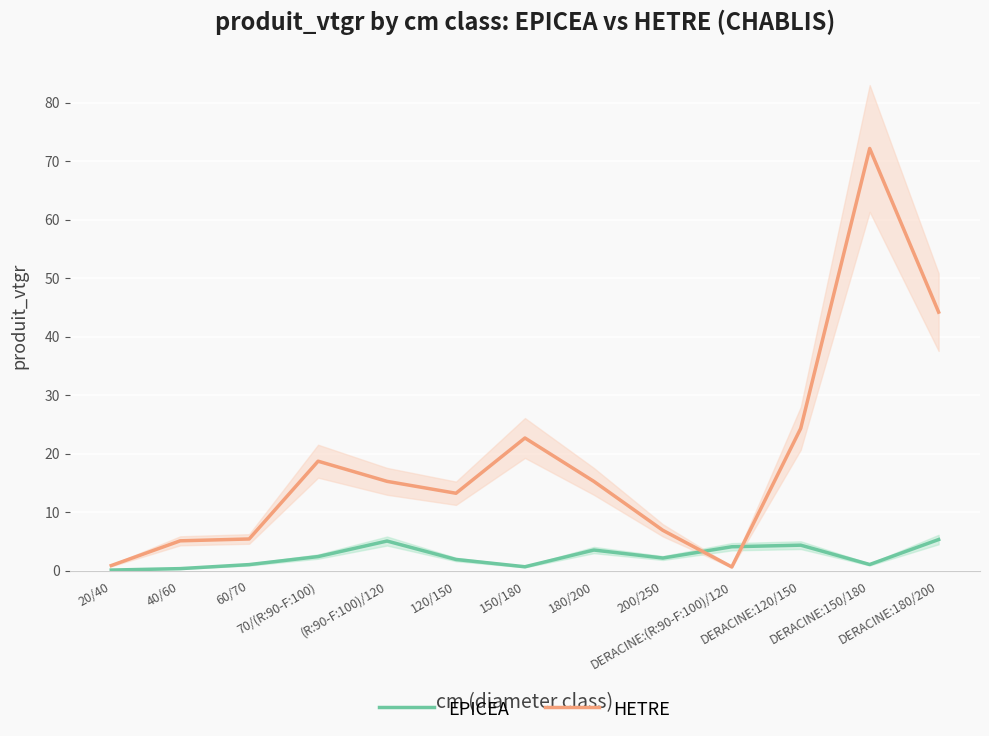

What value does the EPICEA series have at 40/60?

0.4